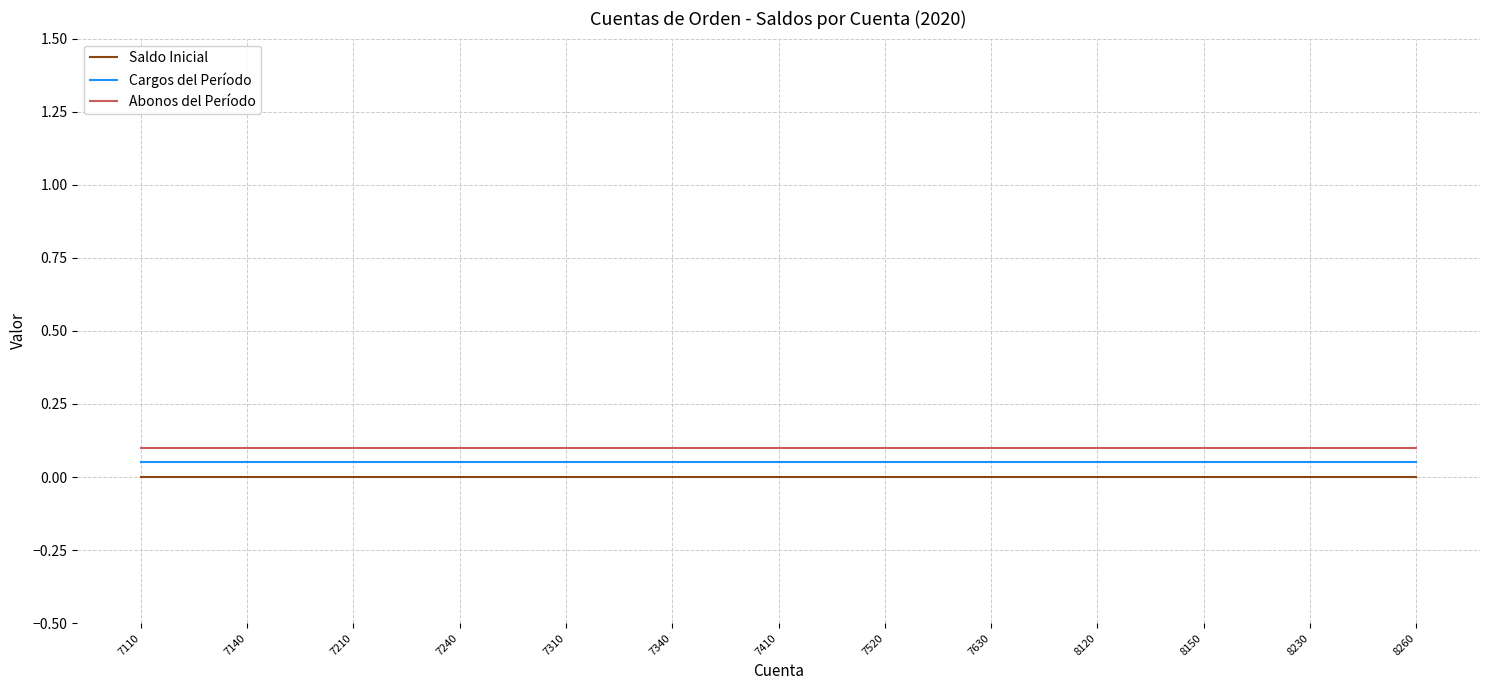

True or false: Saldo Inicial and Abonos del Período intersect in this chart.

False